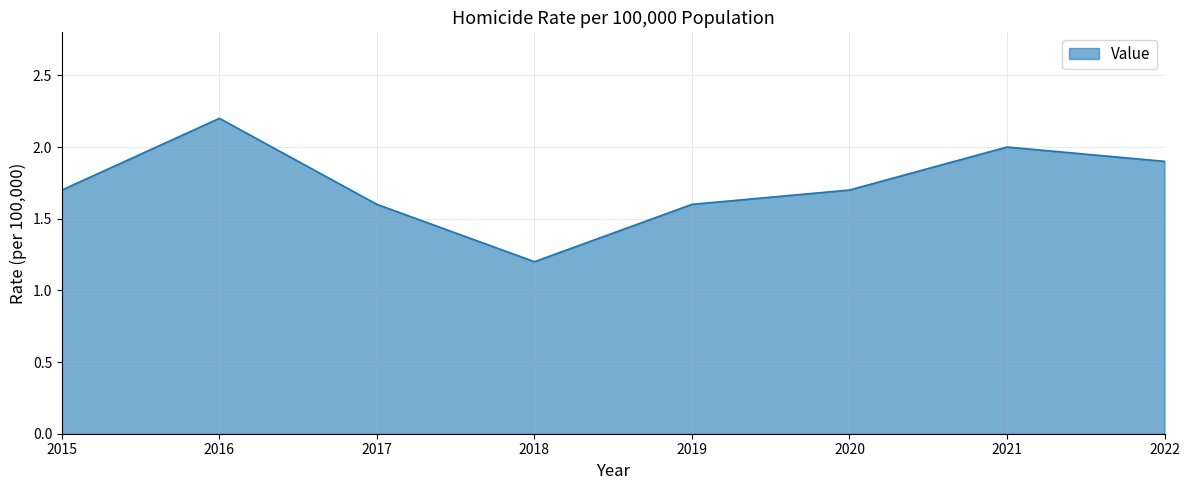

How many lines are shown in the chart?

1